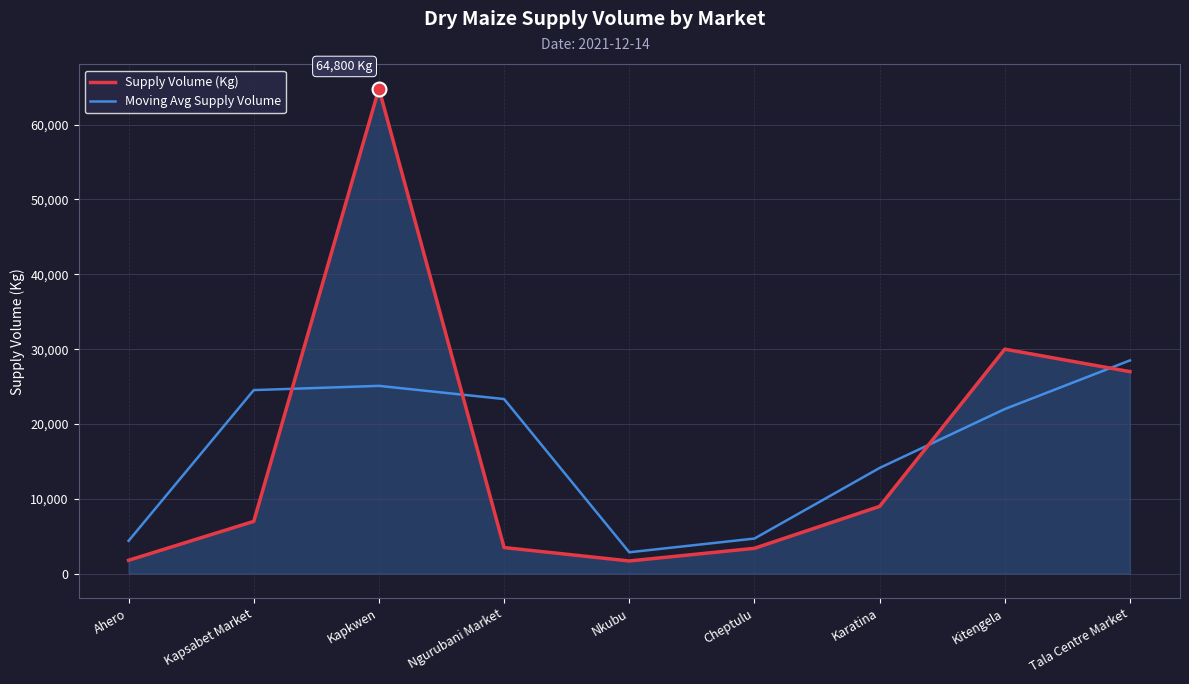

Is the value of Moving Avg Supply Volume at Kapkwen greater than the value of Supply Volume (Kg) at Nkubu?

Yes